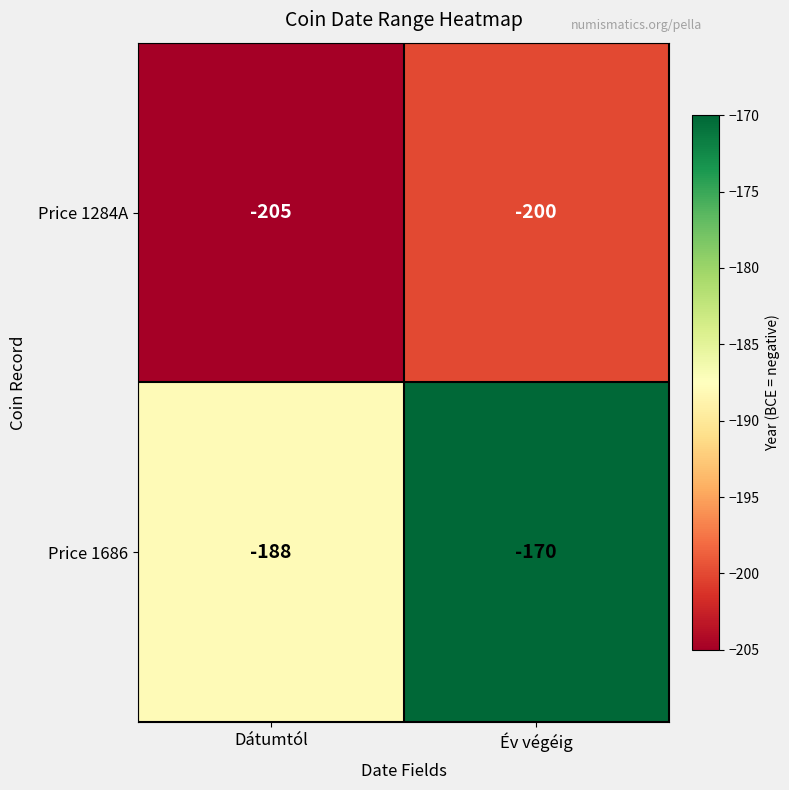

Reading left to right, transcribe all the data shown in this chart.

Price 1284A: -205	-200
Price 1686: -188	-170